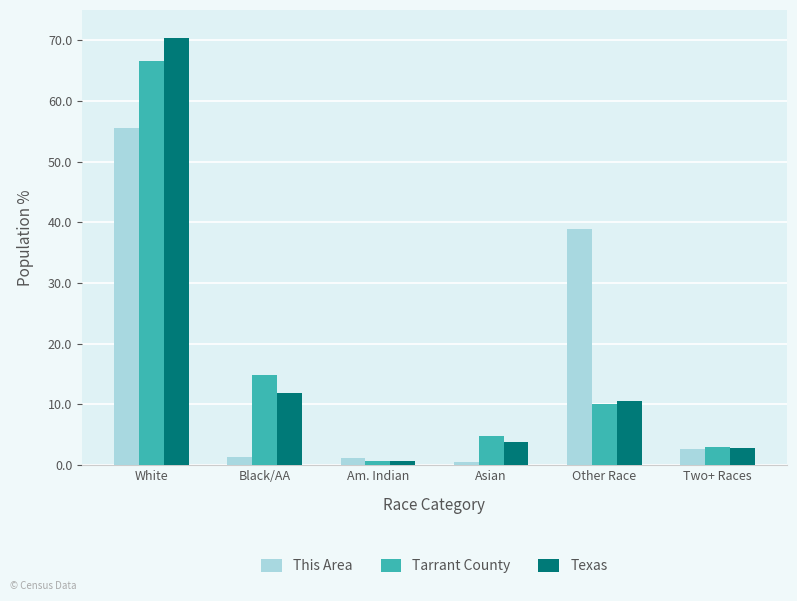

What is the difference between the maximum and minimum values in the Texas series?

69.7